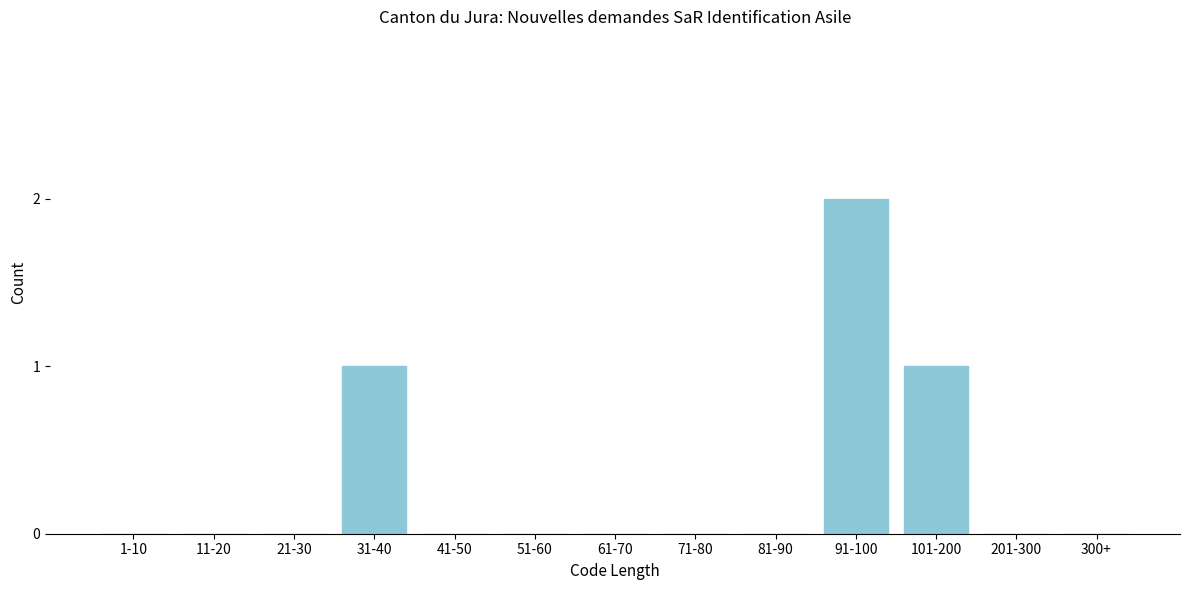

Reading left to right, transcribe all the data shown in this chart.

1-10=0	11-20=0	21-30=0	31-40=1	41-50=0	51-60=0	61-70=0	71-80=0	81-90=0	91-100=2	101-200=1	201-300=0	300+=0